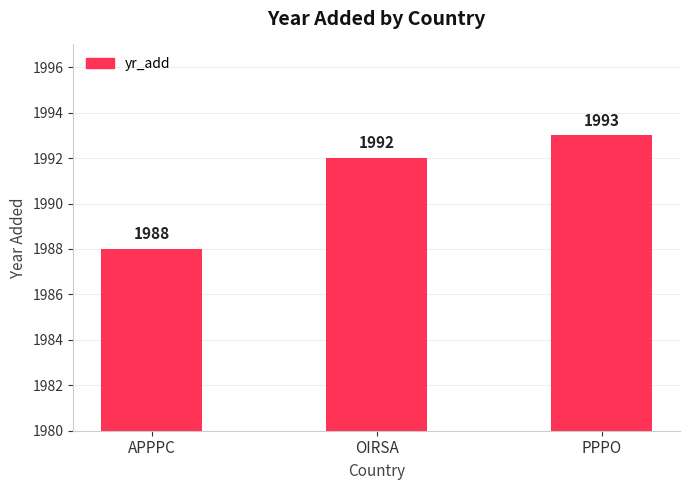

What is the difference between the values at APPPC and PPPO?

5